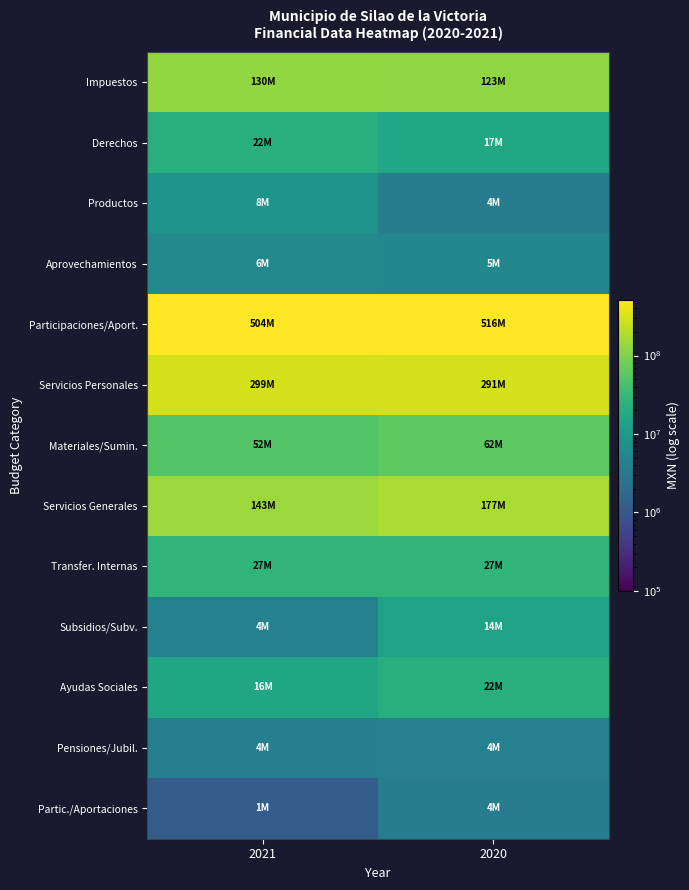

What is the smallest value displayed?

1245915.8